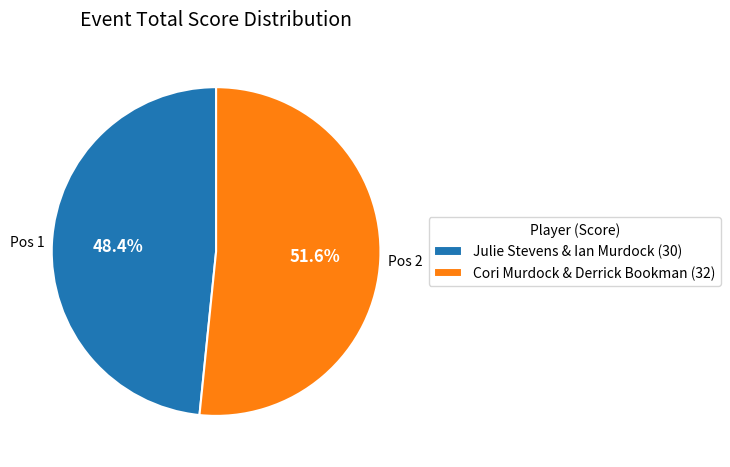

What percentage is the Julie Stevens & Ian Murdock slice, to the nearest percent?

48%